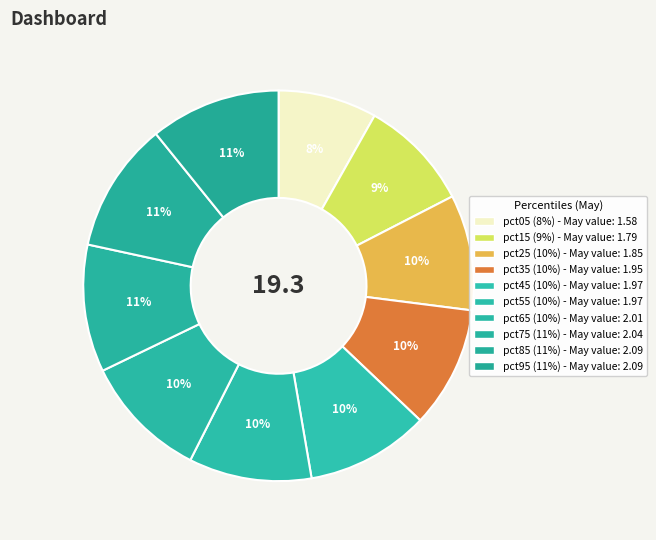

Do pct25 and pct65 together represent more than half of the pie?

No